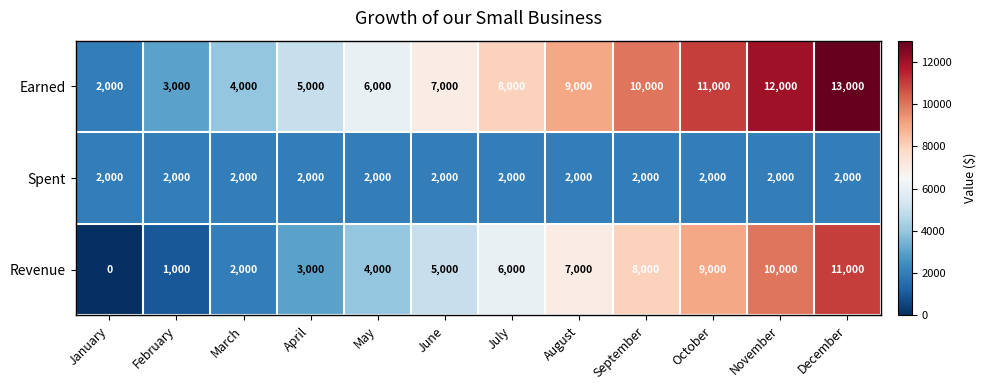

At which category is the sum across all series the highest?

December